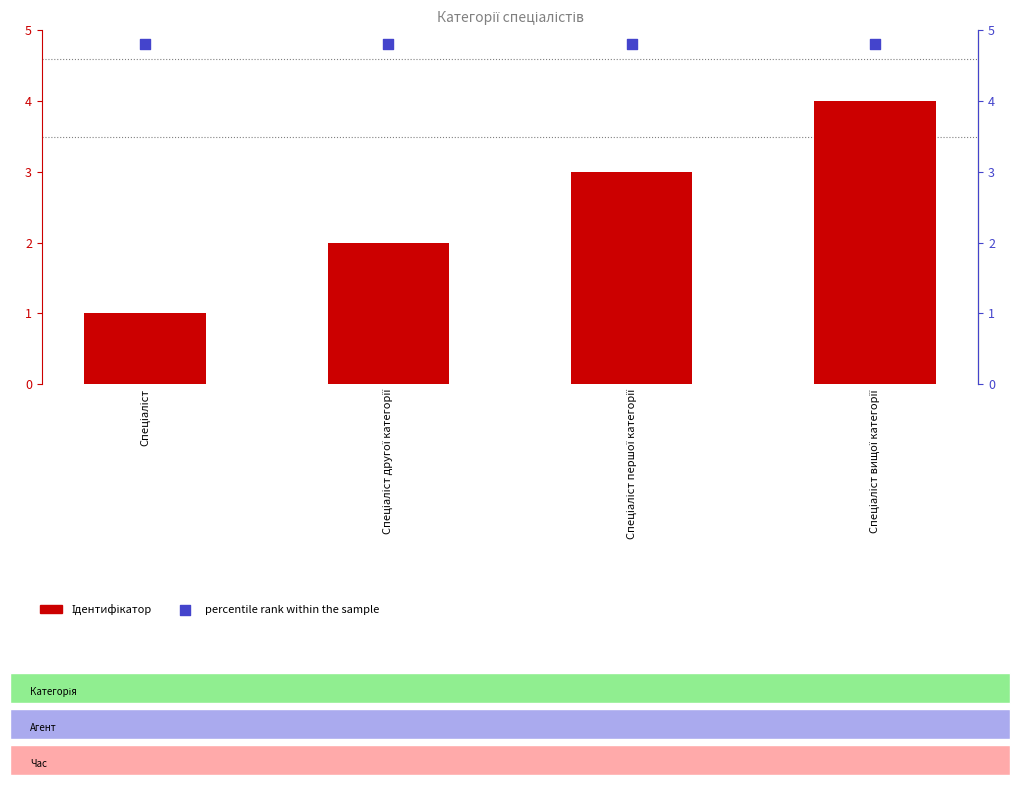

Which series reaches the maximum Y coordinate?

percentile rank within the sample